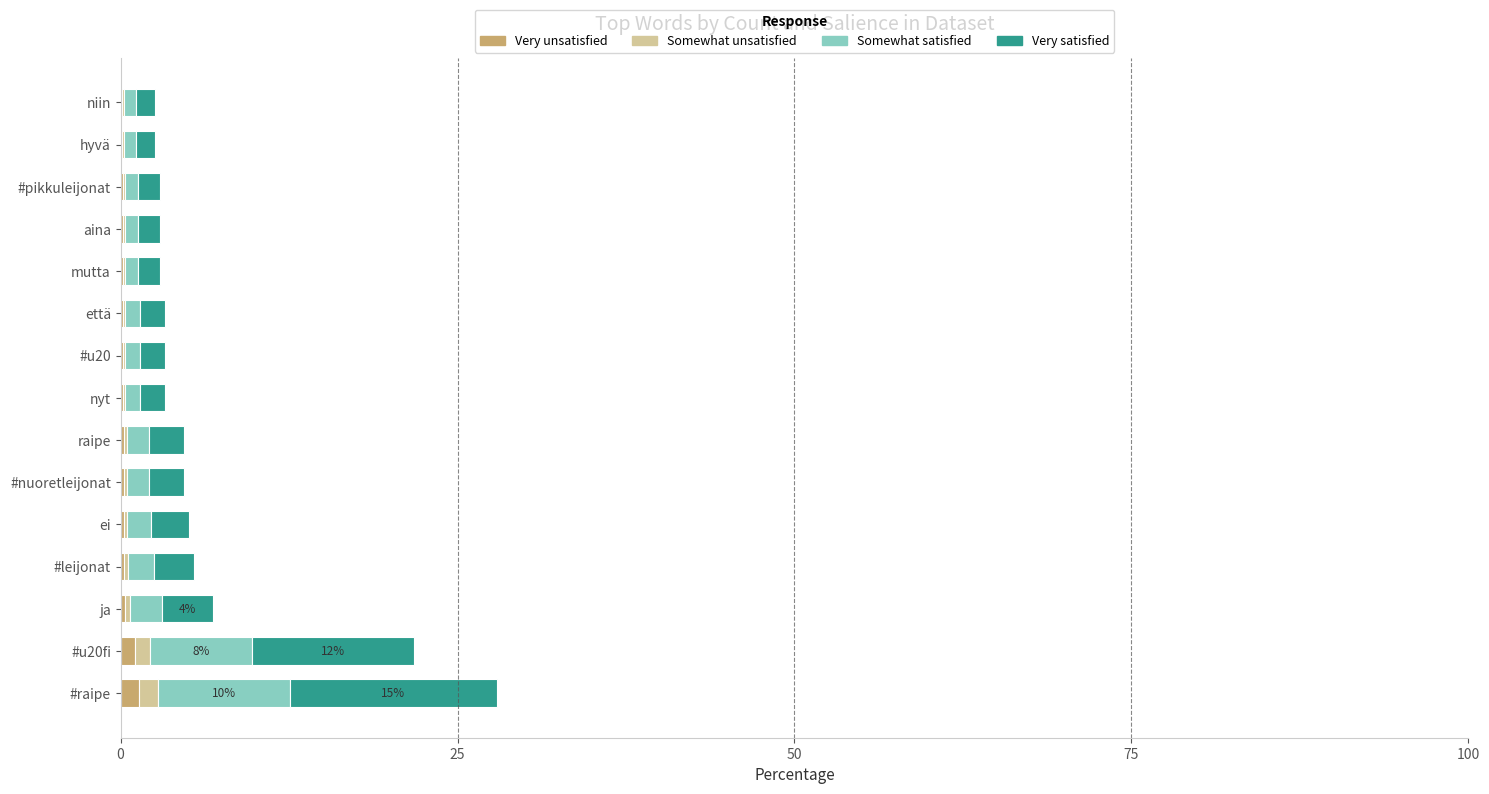

Count the number of data series in this chart.

4